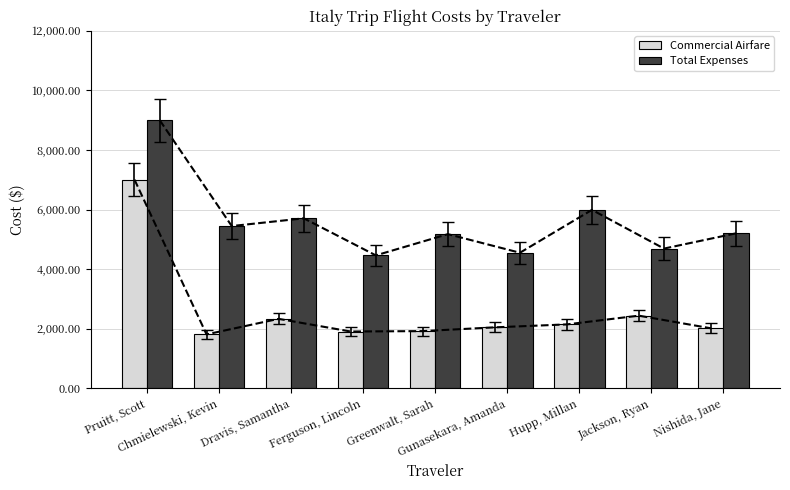

What is the difference between the maximum and minimum values in the Commercial Airfare series?

5193.7